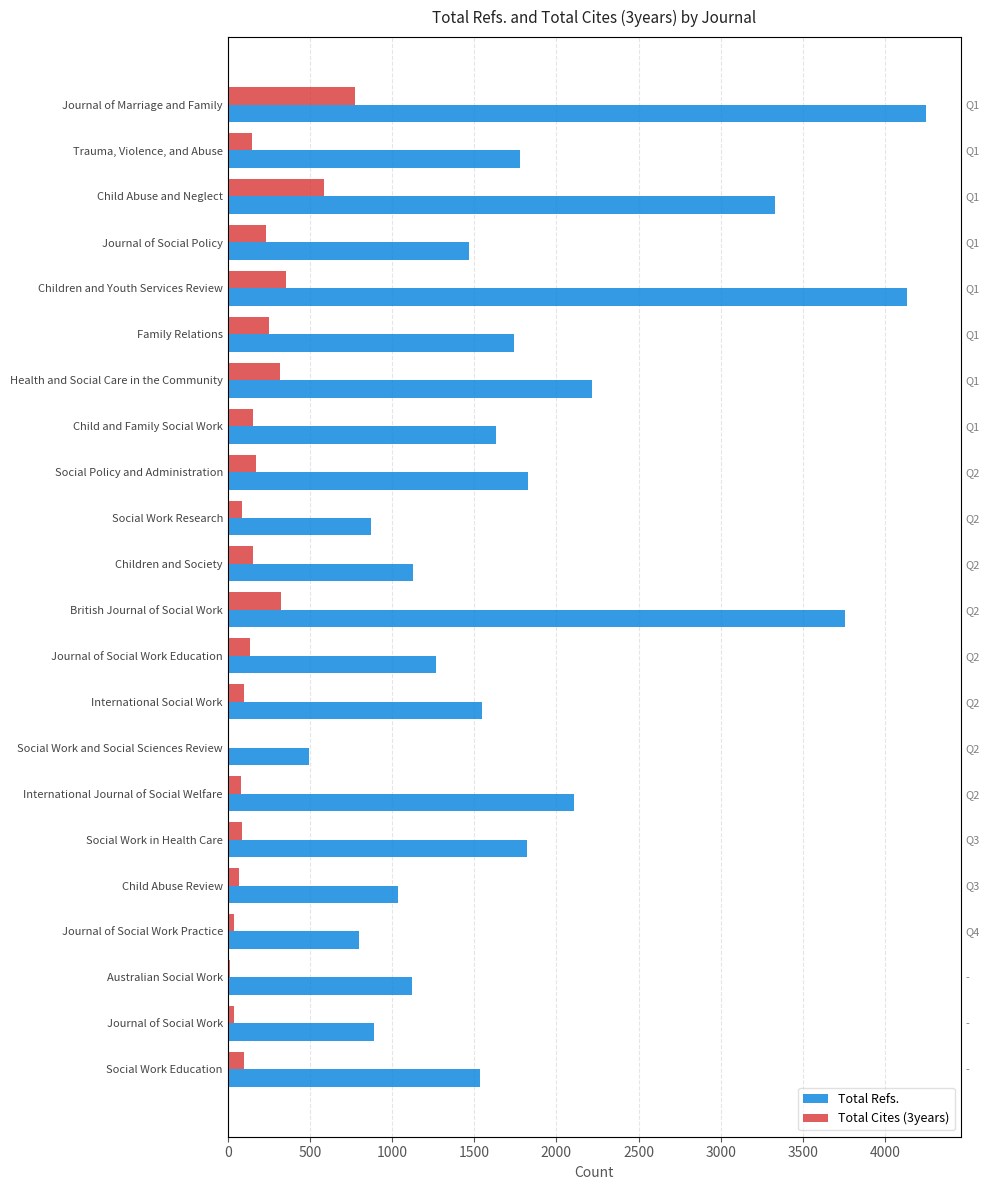

Which series has the largest total across all categories?

Total Refs.